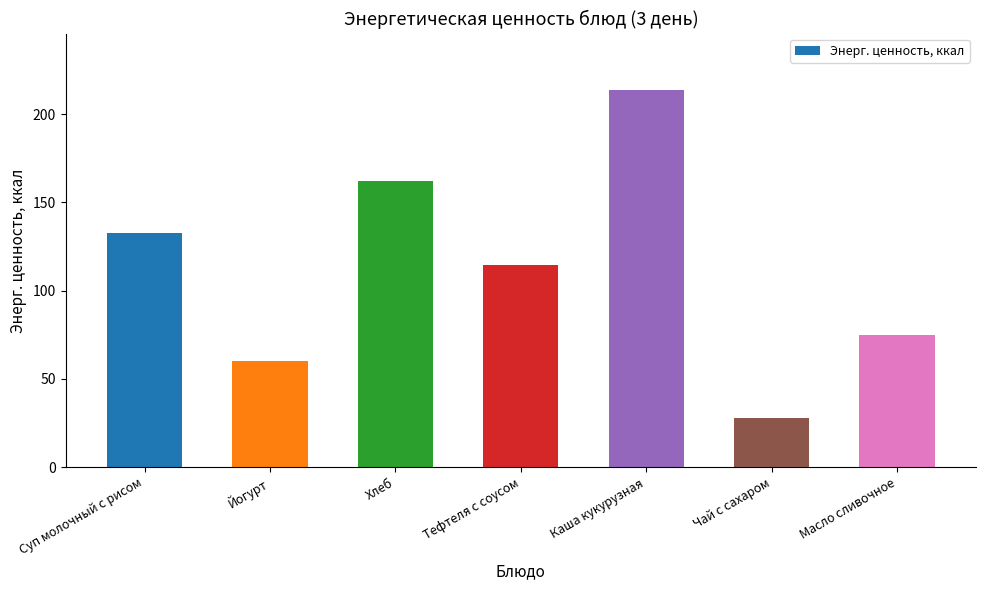

What is the difference between the values at Каша кукурузная and Йогурт?

153.6